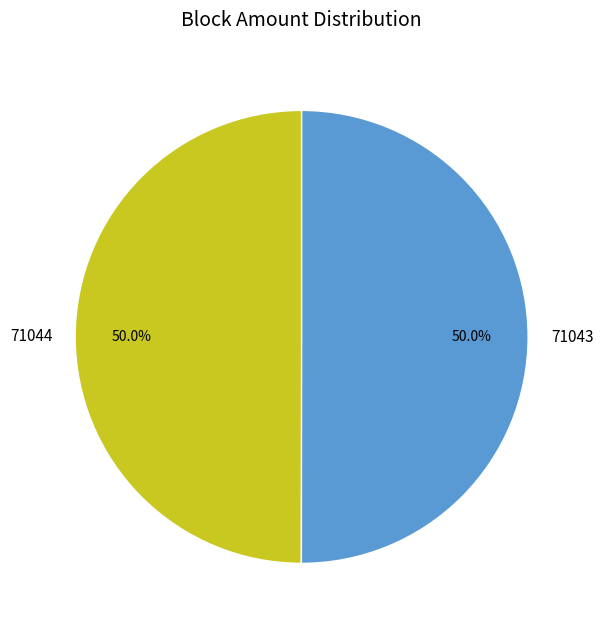

To the nearest percent, what is the average slice percentage?

50%